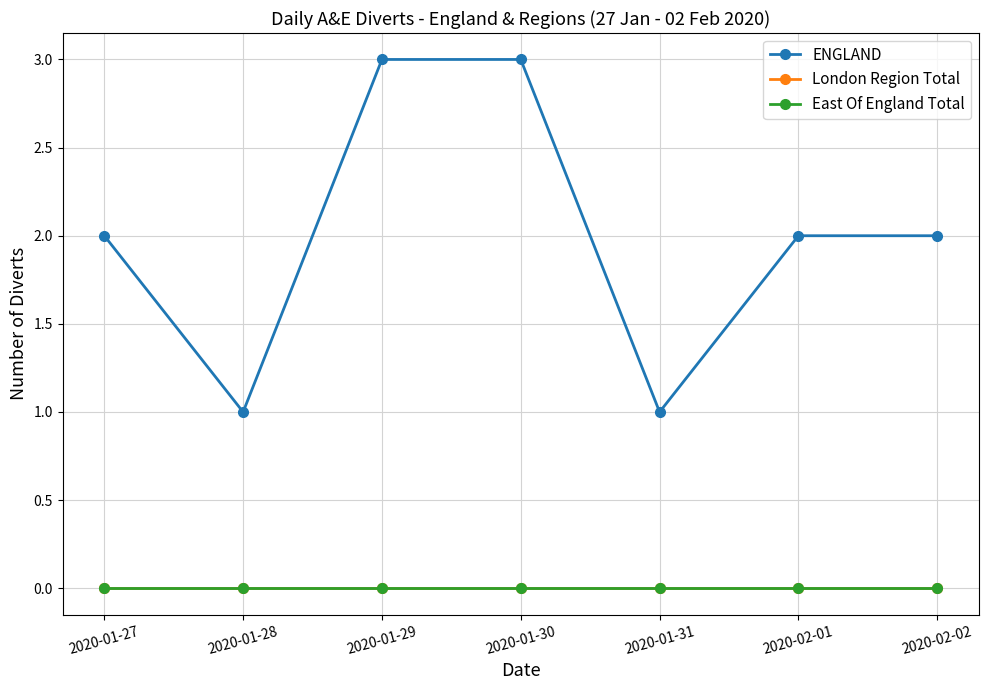

What is the label of the 2nd point from the left?

2020-01-28